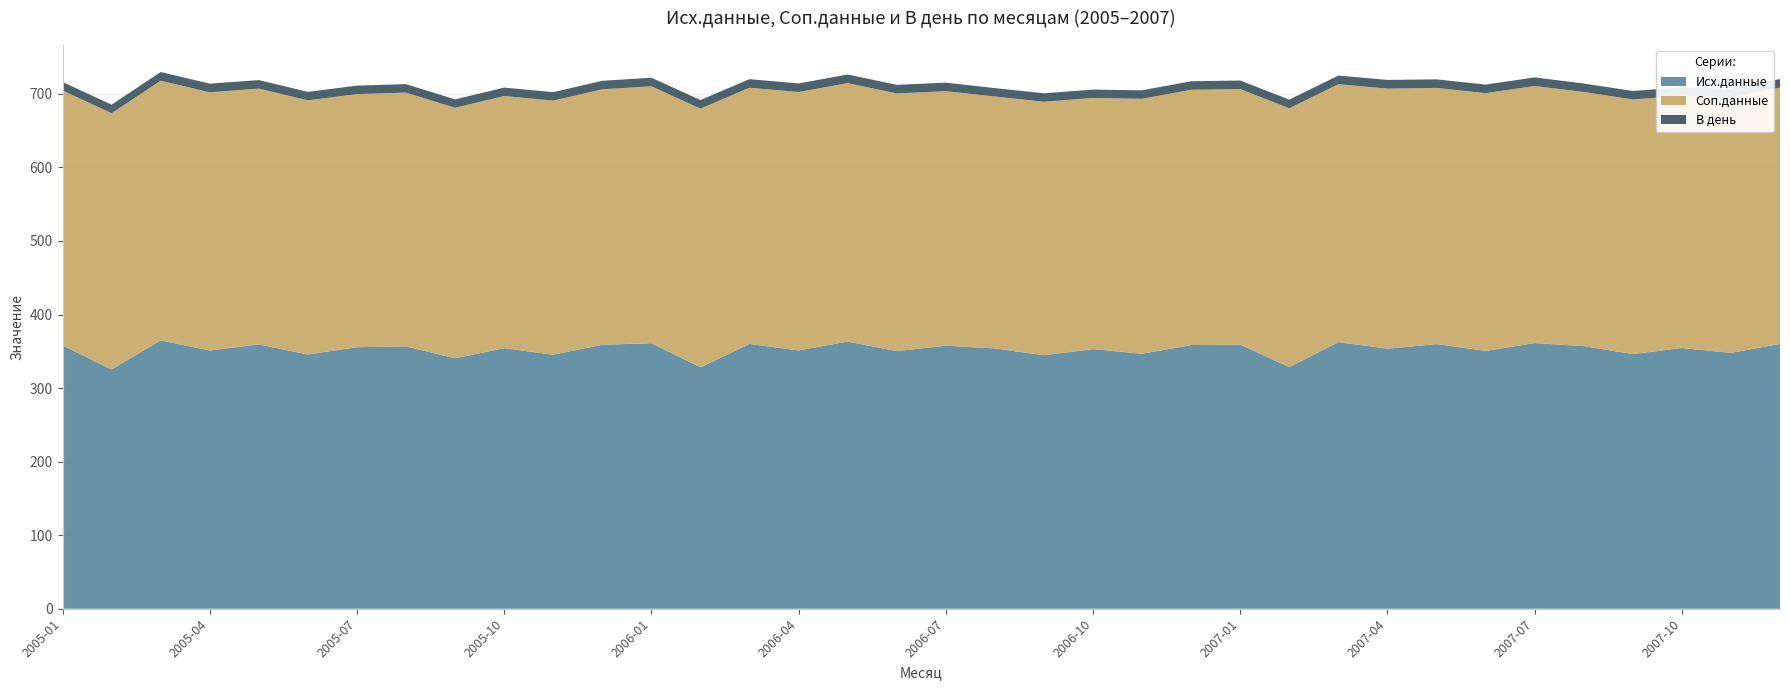

Reading left to right, list all the values displayed in this chart.

Исх.данные: 2005-01=358.1	2005-02=325.2	2005-03=364.8	2005-04=351.1	2005-05=359.4	2005-06=345.6	2005-07=355.6	2005-08=356.6	2005-09=340.6	2005-10=354.3	2005-11=345.4	2005-12=358.9	2006-01=361.0	2006-02=328.2	2006-03=360.0	2006-04=351.2	2006-05=363.2	2006-06=350.3	2006-07=357.6	2006-08=353.9	2006-09=344.6	2006-10=352.9	2006-11=346.6	2006-12=358.6	2007-01=359.1	2007-02=328.5	2007-03=362.4	2007-04=353.6	2007-05=359.9	2007-06=350.5	2007-07=361.2	2007-08=357.0	2007-09=346.2	2007-10=354.5	2007-11=347.8	2007-12=360.0
Соп.данные: 2005-01=346.5	2005-02=348.5	2005-03=353.1	2005-04=351.1	2005-05=347.8	2005-06=345.6	2005-07=344.1	2005-08=345.1	2005-09=340.6	2005-10=342.8	2005-11=345.4	2005-12=347.3	2006-01=349.3	2006-02=351.7	2006-03=348.4	2006-04=351.2	2006-05=351.4	2006-06=350.3	2006-07=346.1	2006-08=342.5	2006-09=344.6	2006-10=341.5	2006-11=346.6	2006-12=347.0	2007-01=347.5	2007-02=352.0	2007-03=350.7	2007-04=353.6	2007-05=348.3	2007-06=350.5	2007-07=349.5	2007-08=345.5	2007-09=346.2	2007-10=343.0	2007-11=347.8	2007-12=348.4
В день: 2005-01=11.6	2005-02=11.6	2005-03=11.8	2005-04=11.7	2005-05=11.6	2005-06=11.5	2005-07=11.5	2005-08=11.5	2005-09=11.4	2005-10=11.4	2005-11=11.5	2005-12=11.6	2006-01=11.6	2006-02=11.7	2006-03=11.6	2006-04=11.7	2006-05=11.7	2006-06=11.7	2006-07=11.5	2006-08=11.4	2006-09=11.5	2006-10=11.4	2006-11=11.6	2006-12=11.6	2007-01=11.6	2007-02=11.7	2007-03=11.7	2007-04=11.8	2007-05=11.6	2007-06=11.7	2007-07=11.7	2007-08=11.5	2007-09=11.5	2007-10=11.4	2007-11=11.6	2007-12=11.6